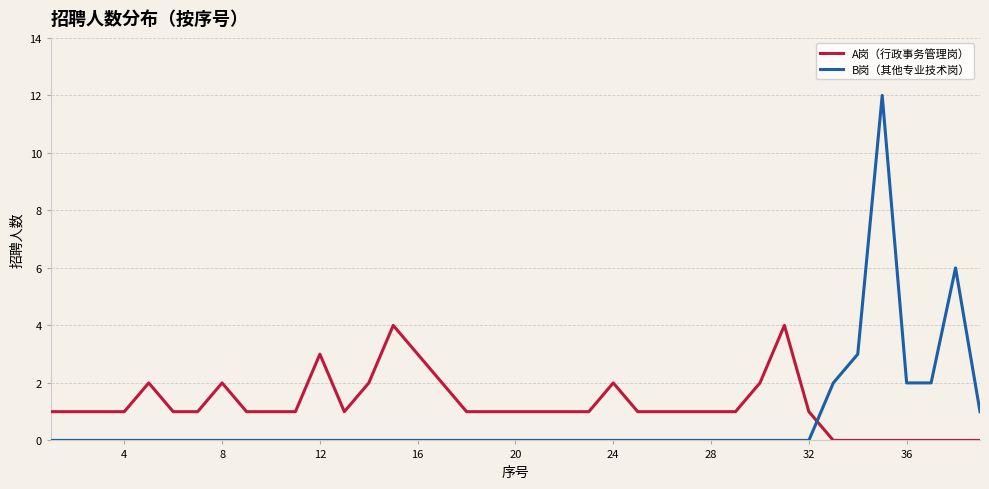

How many times do B岗（其他专业技术岗） and A岗（行政事务管理岗） cross each other?

1